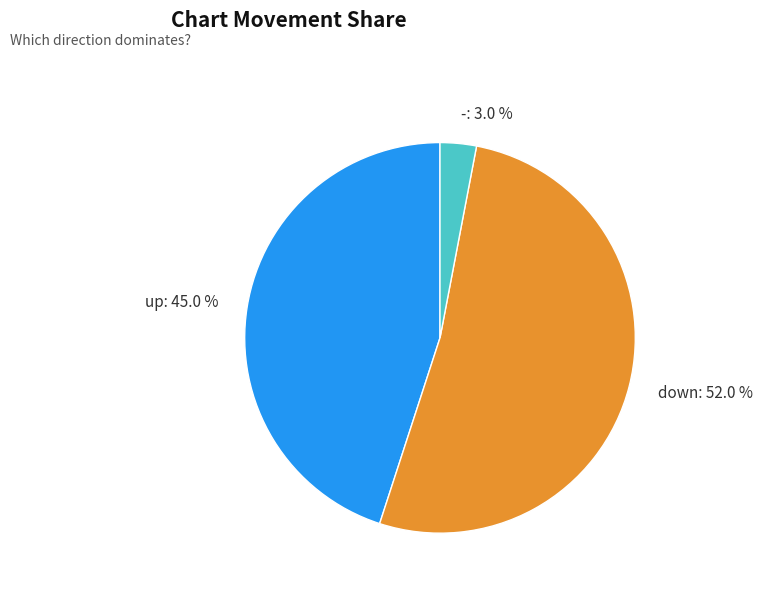

To the nearest percent, what is the difference between the largest and smallest slice percentages?

49%